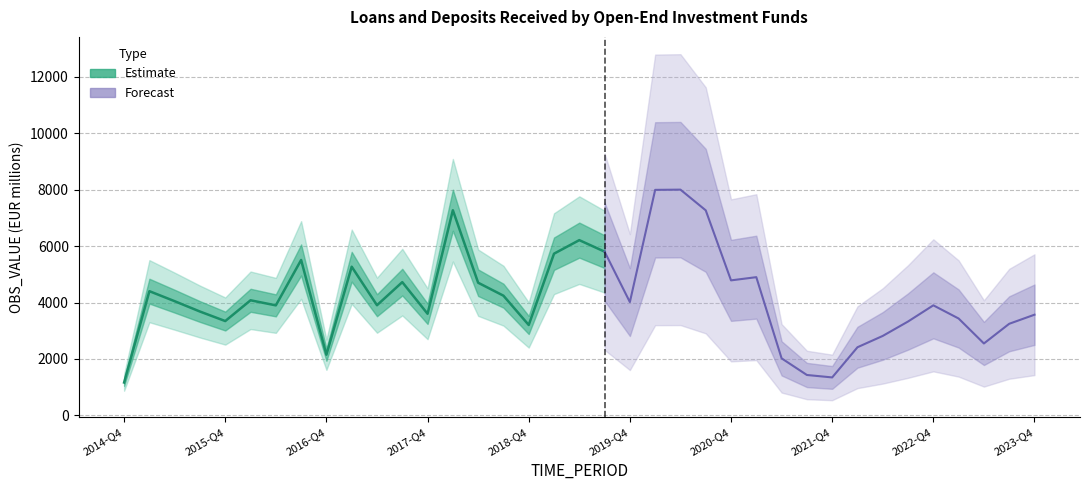

Where does the data first go above 4243?

2015-Q1